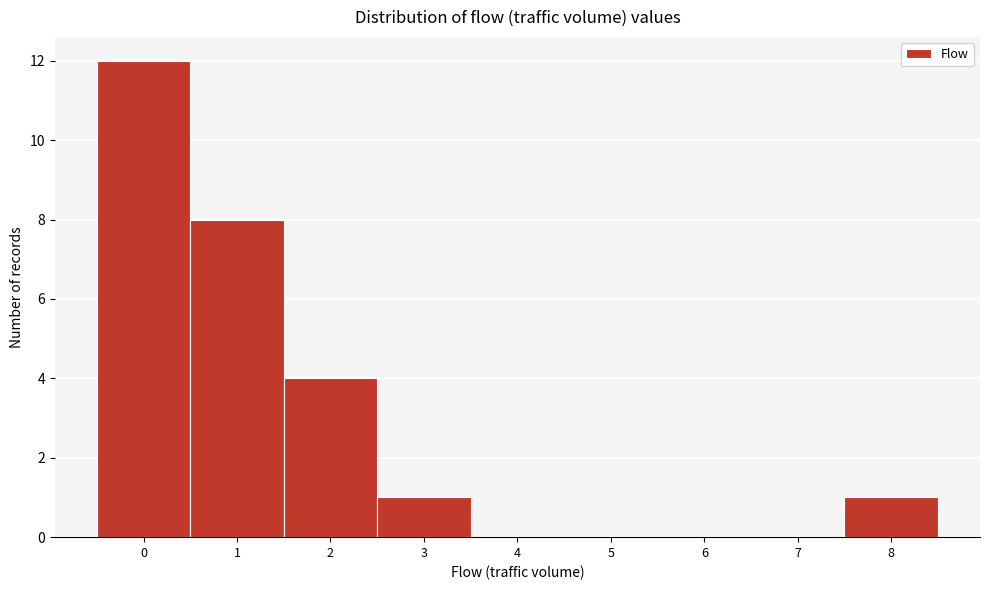

Reading left to right, transcribe this chart: for each bar, give the range it covers on the x-axis and its height. The values are not printed on the chart, so give them approximately, as read against the axis.

-0.5 to 0.5: 12
0.5 to 1.5: 8
1.5 to 2.5: 4
2.5 to 3.5: 1
3.5 to 4.5: 0
4.5 to 5.5: 0
5.5 to 6.5: 0
6.5 to 7.5: 0
7.5 to 8.5: 1